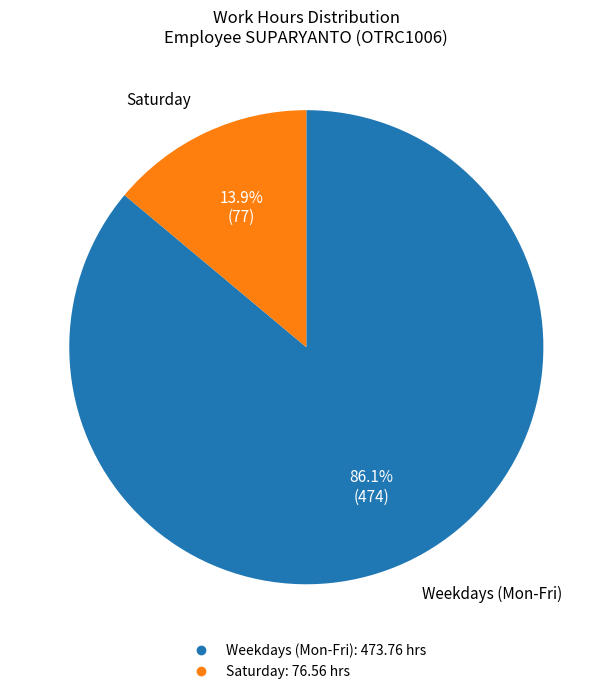

To the nearest percent, what is the difference between the largest and smallest slice percentages?

72%